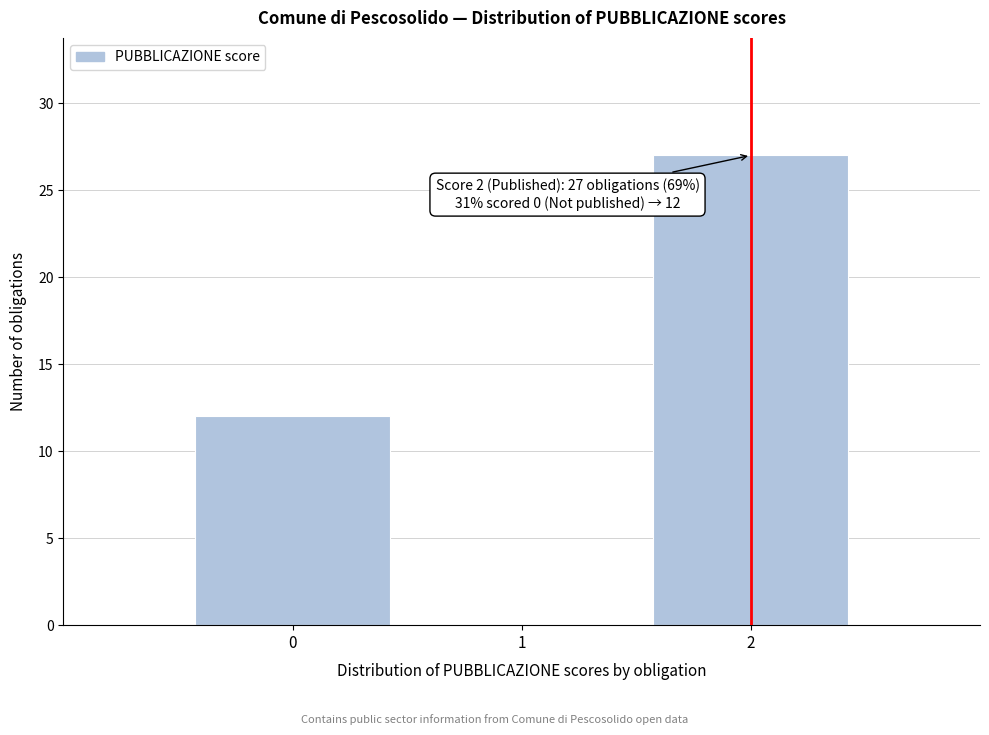

Over which range of the x-axis is the bar tallest?

1.5 to 2.5